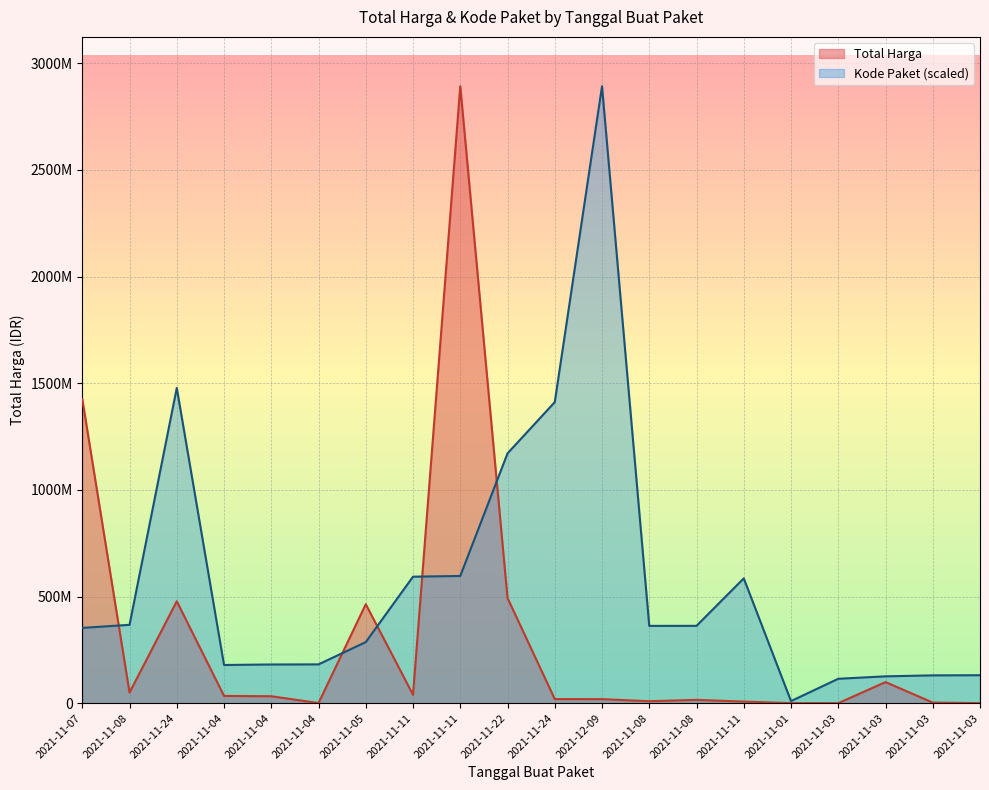

Which series changed the most between 2021-11-05 and 2021-11-03?

Total Harga